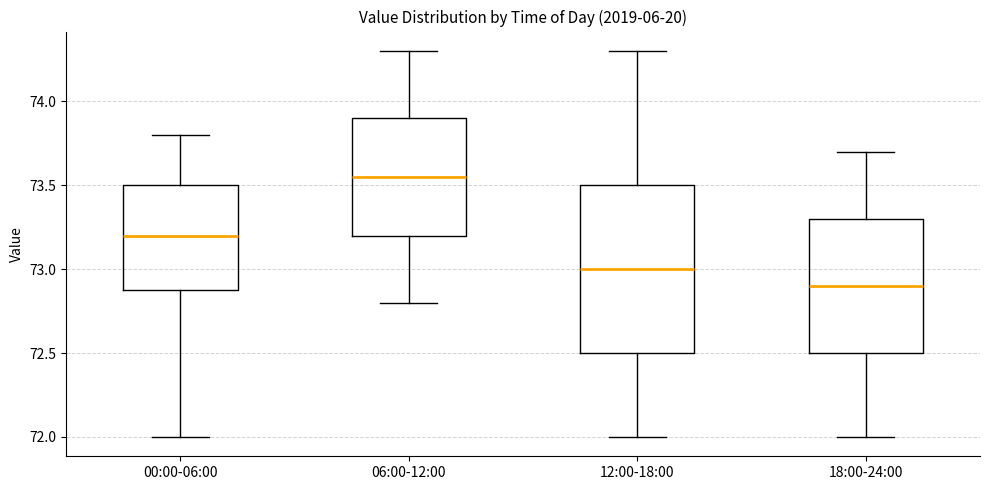

Where is the upper edge of the box for 00:00-06:00 on the y-axis? The values are not printed on the chart, so give them approximately, as read against the axis.

73.50